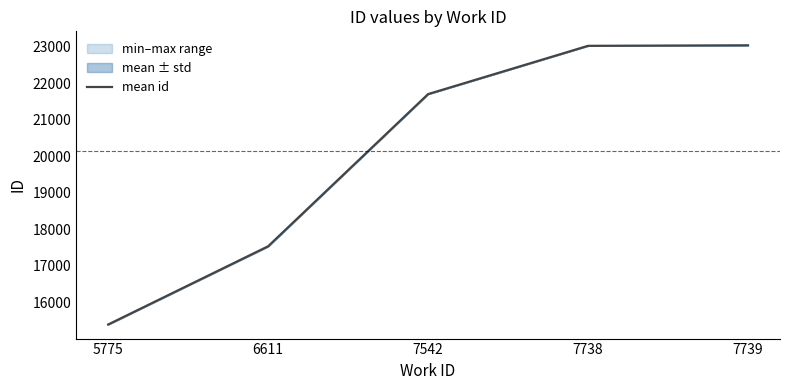

What is the sum of all values?

100691.0